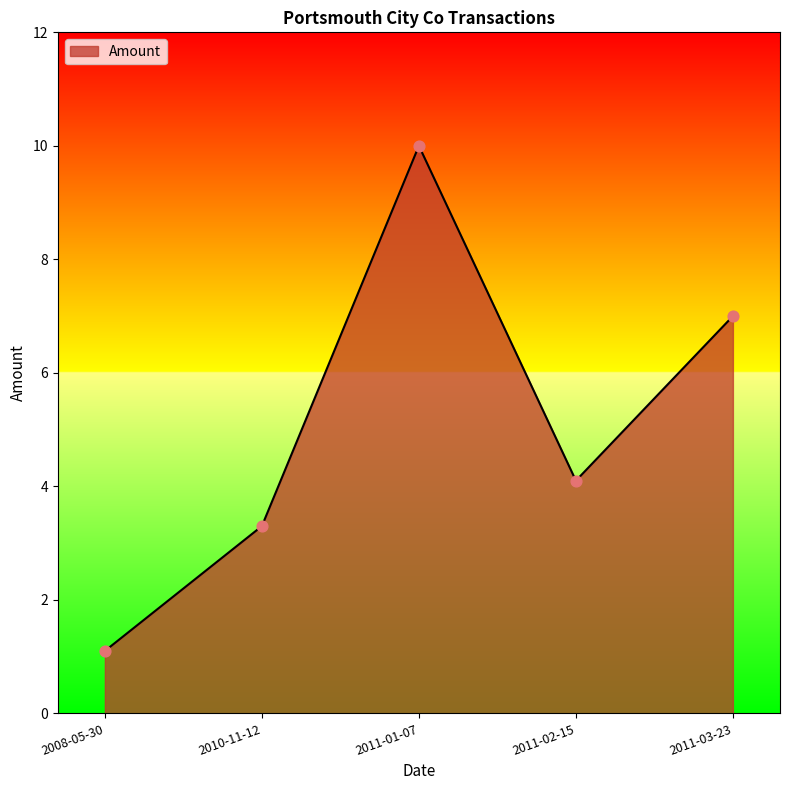

Approximately how many times larger is the value at 2011-02-15 compared to 2010-11-12?

1.2